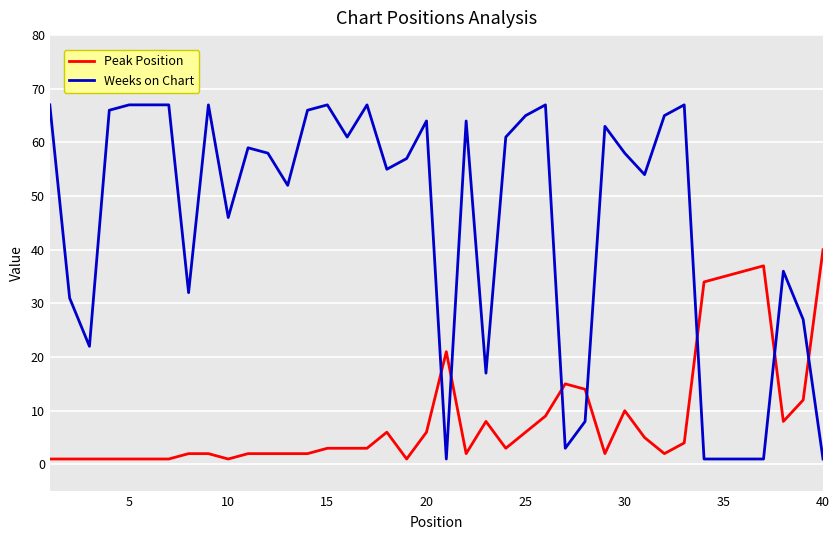

List the series in order of their peak value, lowest first.

Peak Position, Weeks on Chart